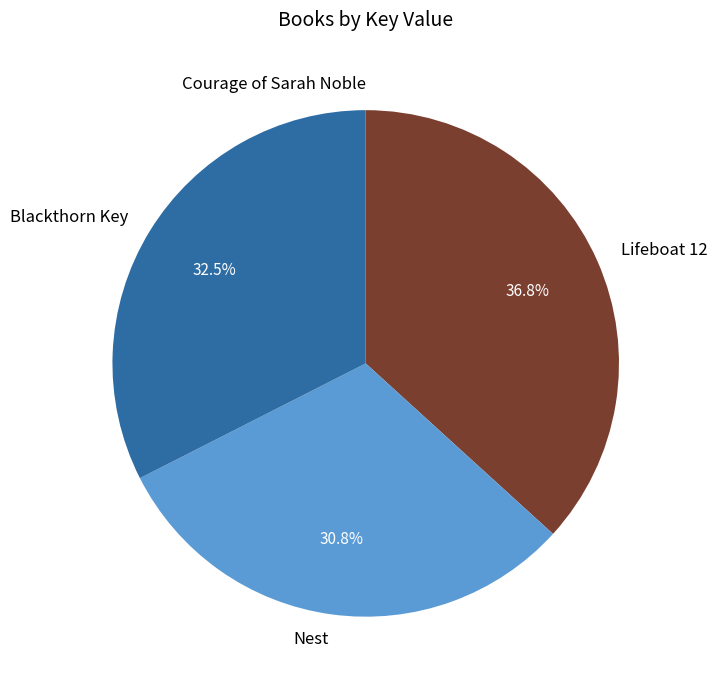

What percentage is NOT represented by Blackthorn Key?

67.5%